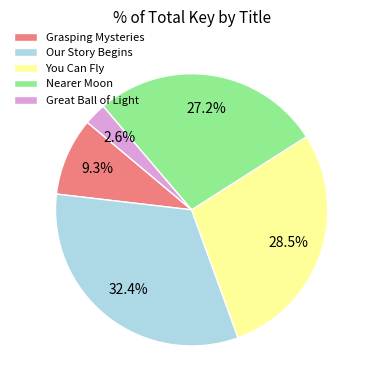

What portion of the pie excludes Nearer Moon?

72.8%